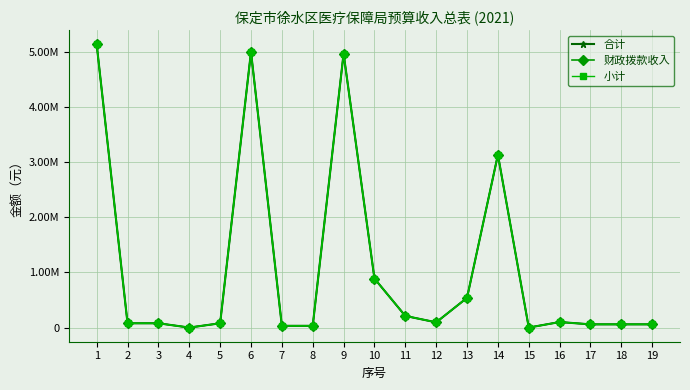

What is the maximum value for 小计?

5129403.2